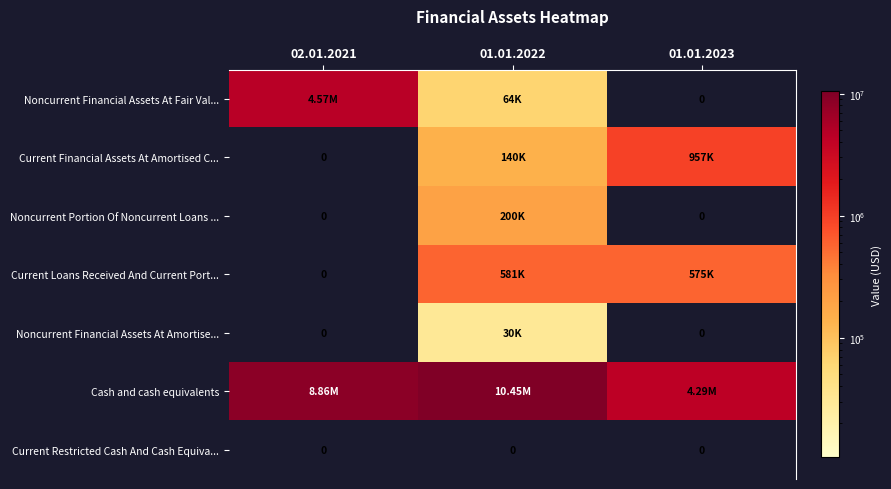

Which category has the lowest value in the Noncurrent Portion Of Noncurrent Loans ... series?

02.01.2021